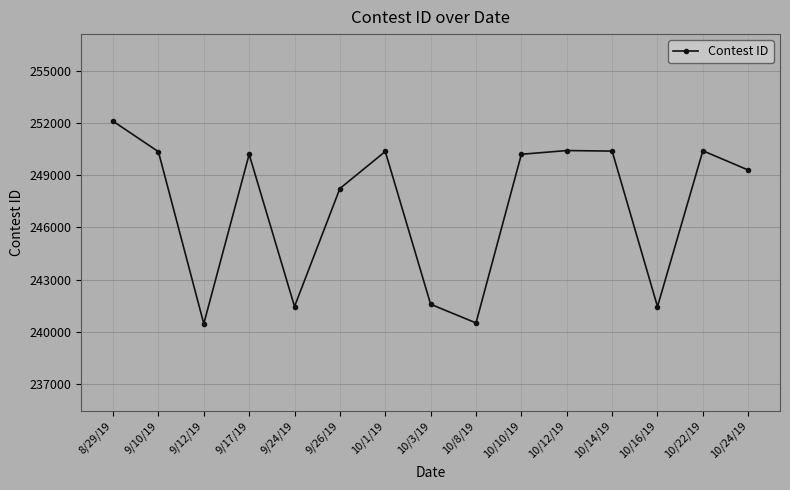

Where is the first local maximum?

9/17/19